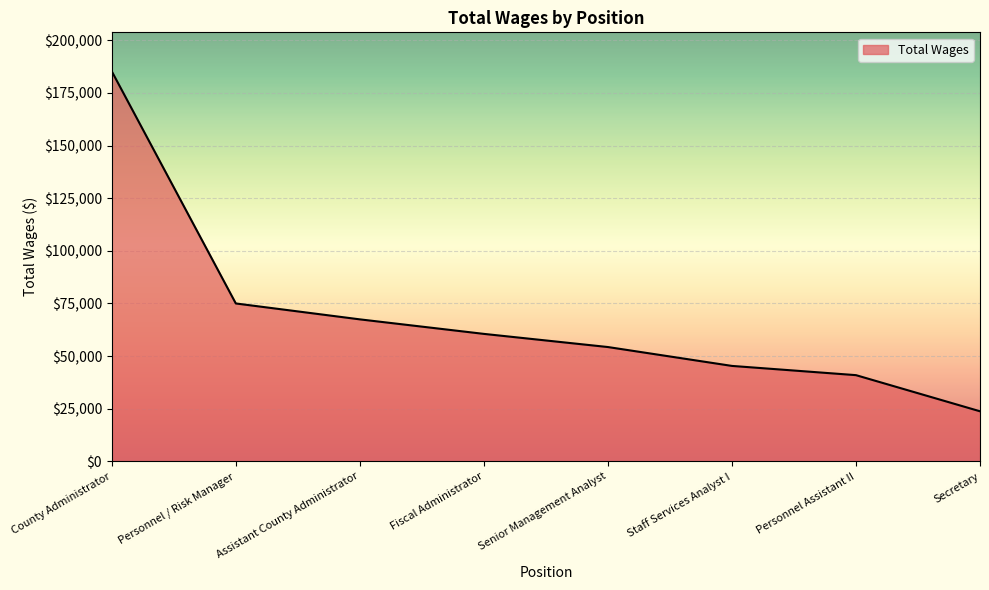

Reading left to right, what are all the values shown in this chart?

County Administrator=185253	Personnel / Risk Manager=75003	Assistant County Administrator=67451	Fiscal Administrator=60553	Senior Management Analyst=54305	Staff Services Analyst I=45340	Personnel Assistant II=40954	Secretary=23792